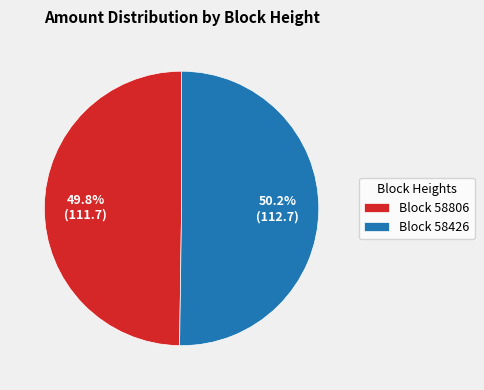

Count the number of slices in the pie.

2